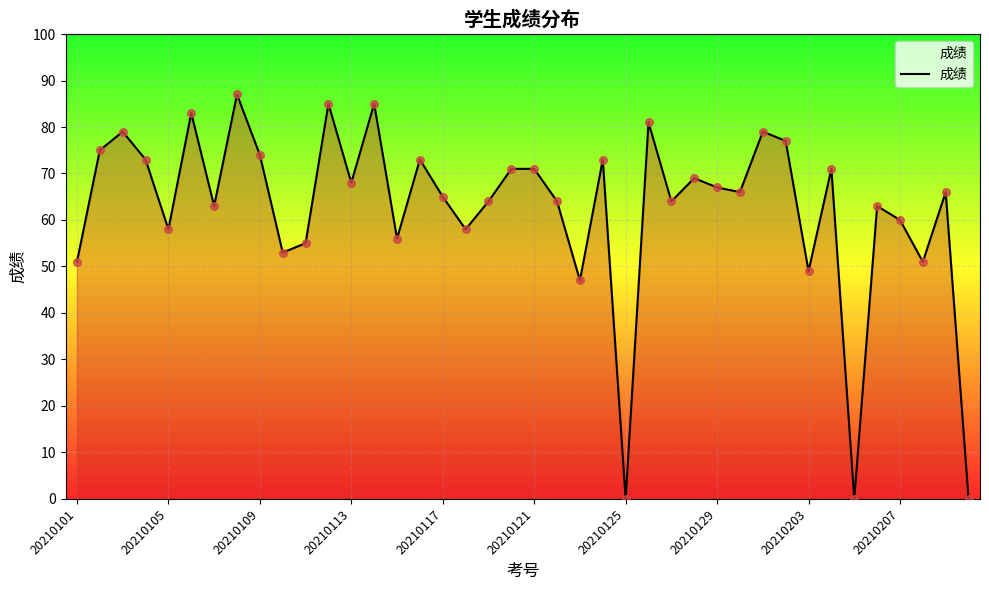

What is the maximum value shown in the chart?

87